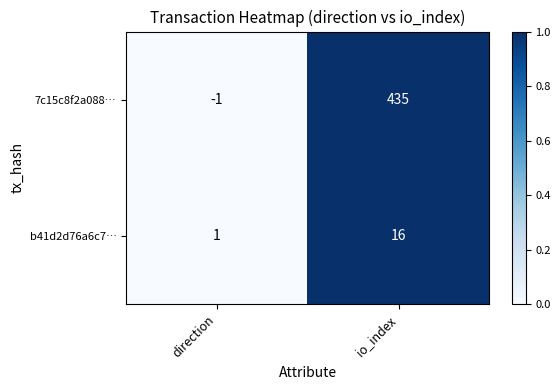

What is the sum of all b41d2d76a6c7… values?

17